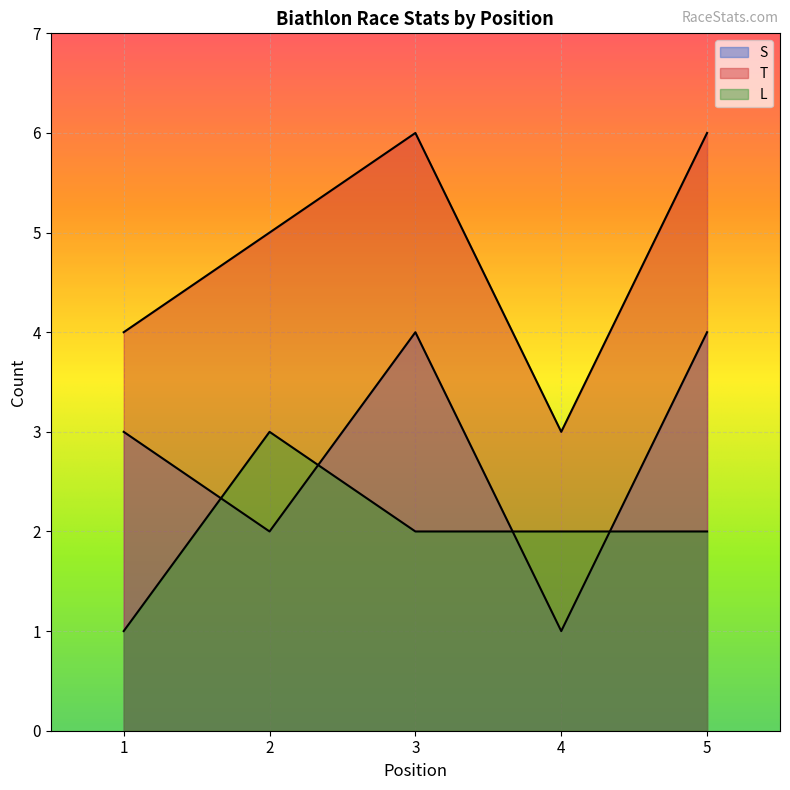

At which label does L reach its peak?

2